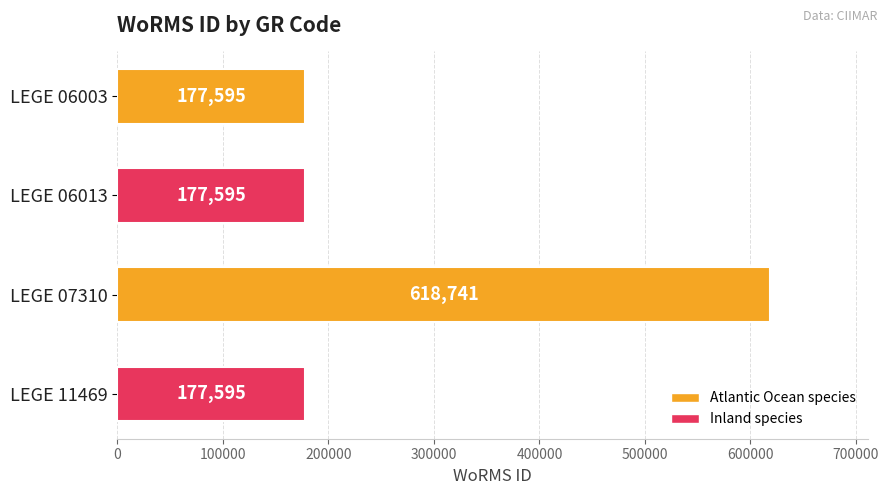

What is the difference between the values at LEGE 06003 and LEGE 07310?

441146